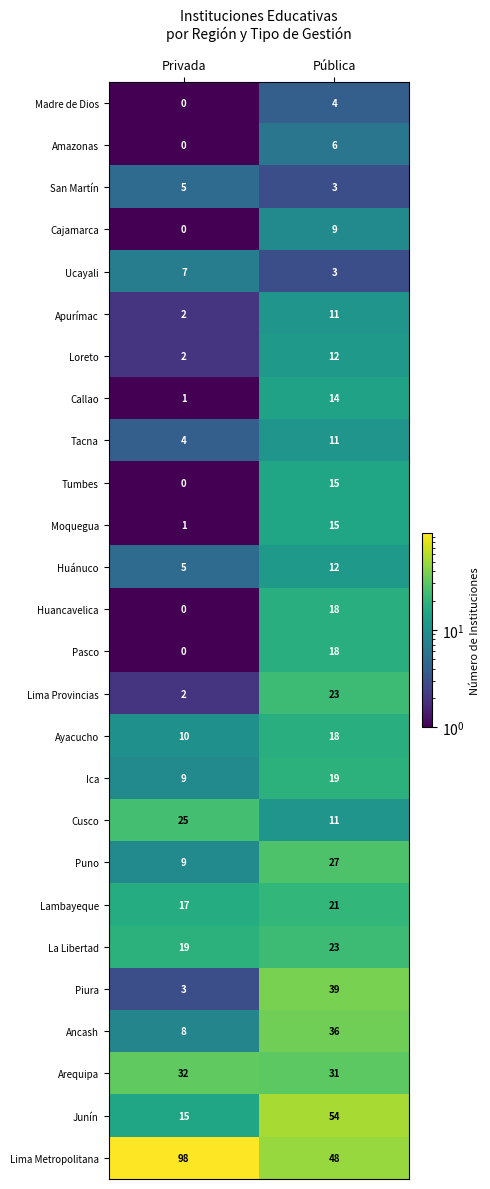

What is the difference between the Ucayali values at Pública and Privada?

4